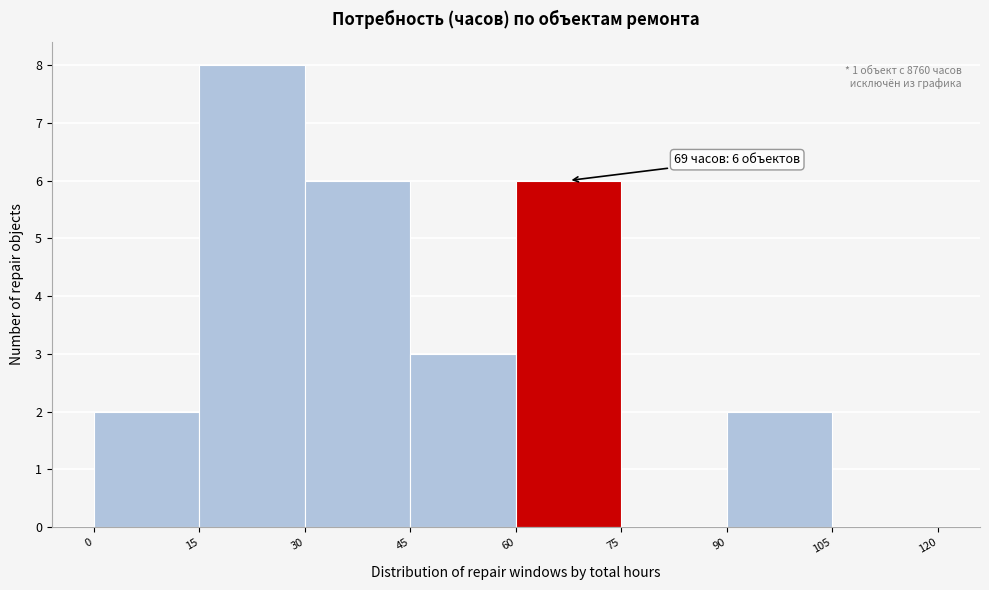

Over which range of the x-axis is the bar tallest?

15 to 30